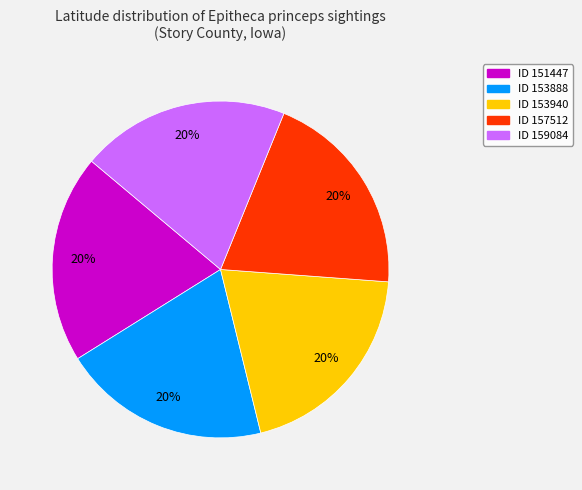

Is the sum of ID 151447 and ID 153940 greater than half?

No